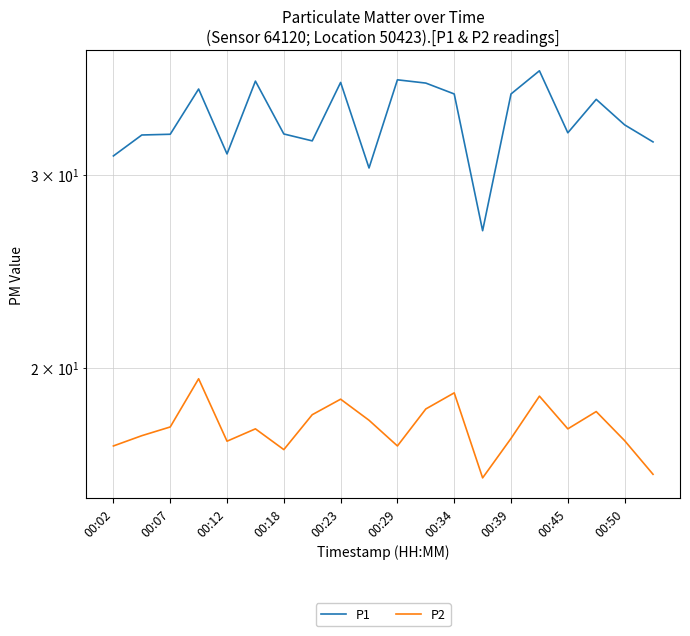

Which series has the largest total across all categories?

P1